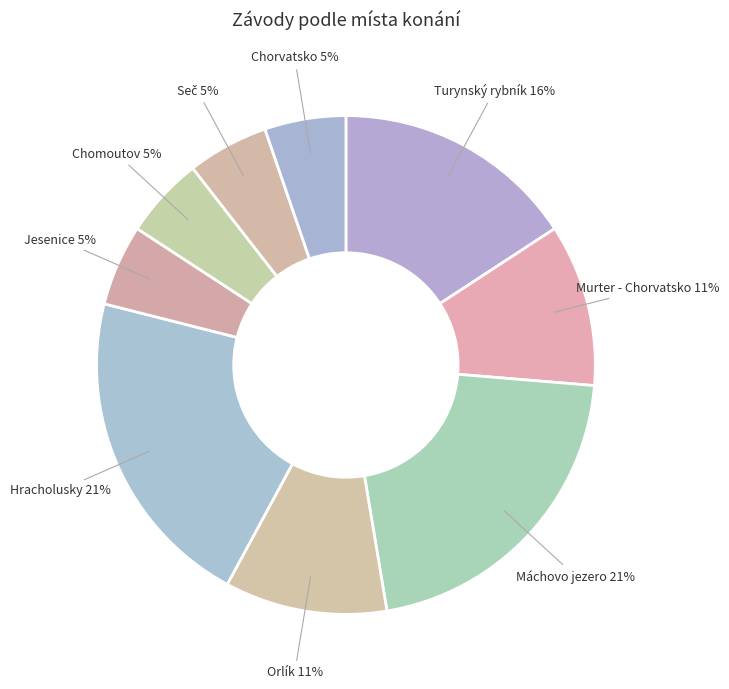

Which category has the biggest portion of the pie?

Máchovo jezero